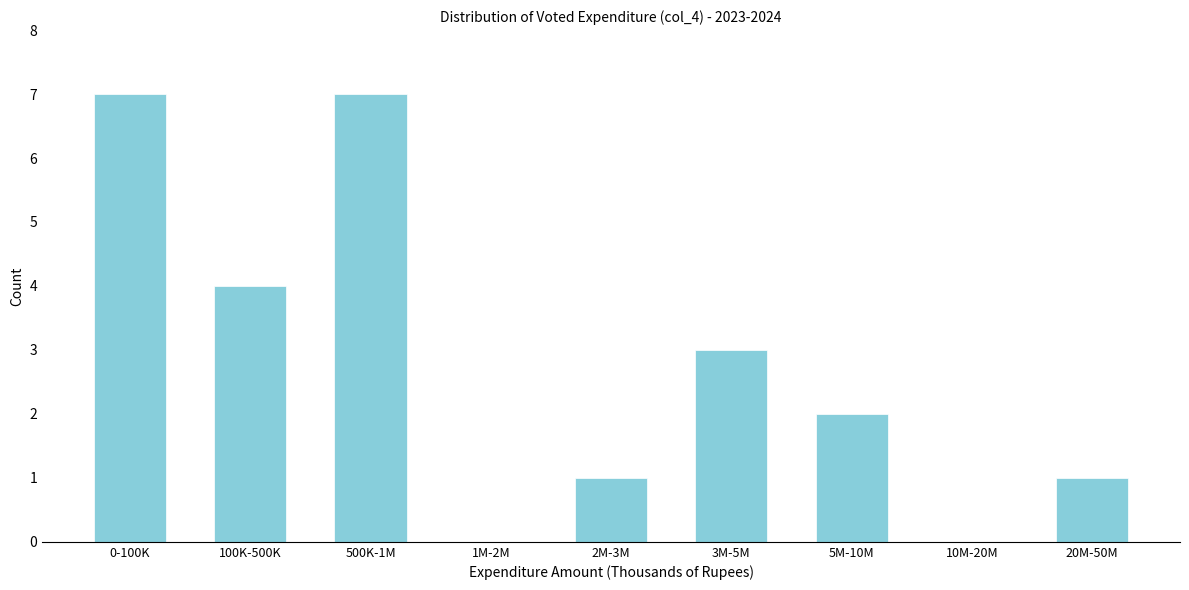

Reading right to left, transcribe all the data shown in this chart.

20M-50M=1	10M-20M=0	5M-10M=2	3M-5M=3	2M-3M=1	1M-2M=0	500K-1M=7	100K-500K=4	0-100K=7